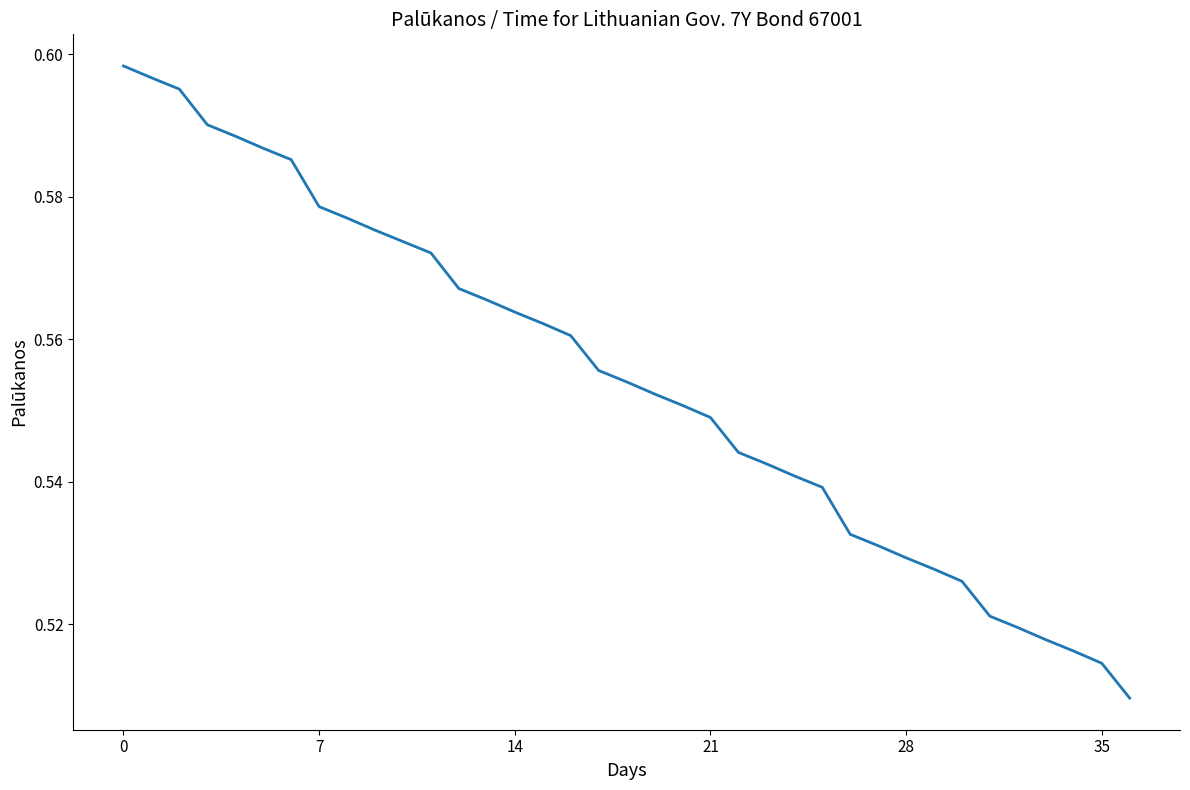

How many categories are shown in the chart?

37